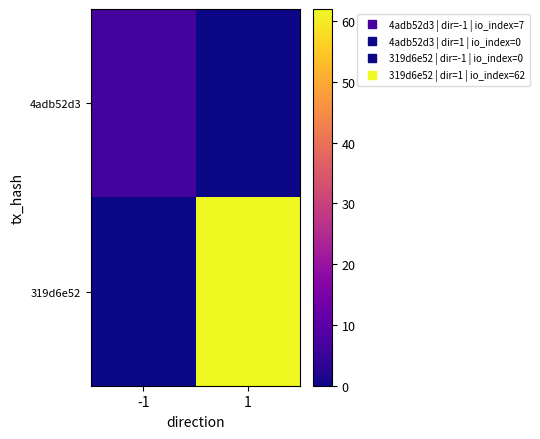

Rank the series at 1 from lowest to highest value.

4adb52d3, 319d6e52